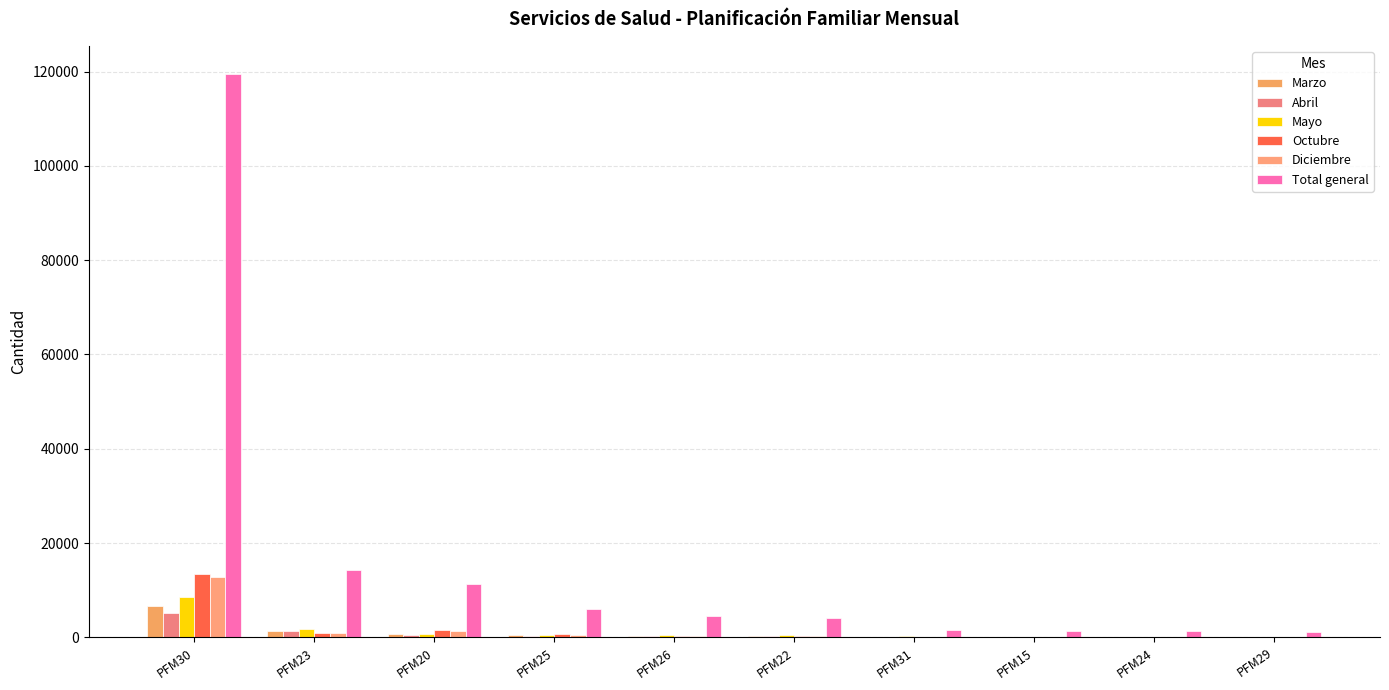

What is the value of the Mayo bar at the 3rd from the left?

804